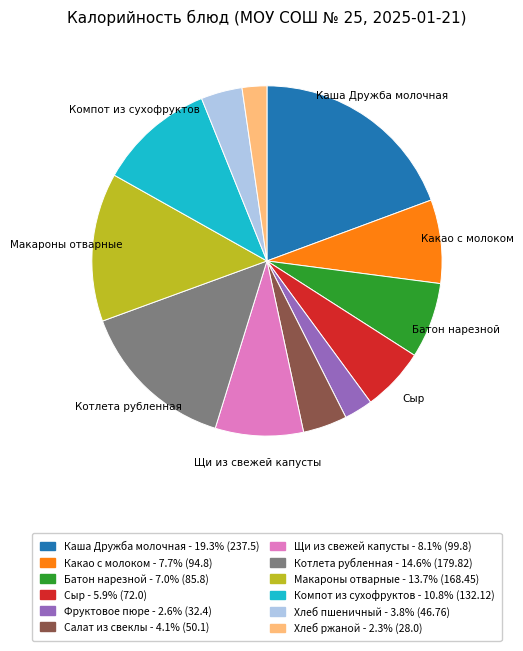

Between Хлеб пшеничный and Макароны отварные, which is larger?

Макароны отварные